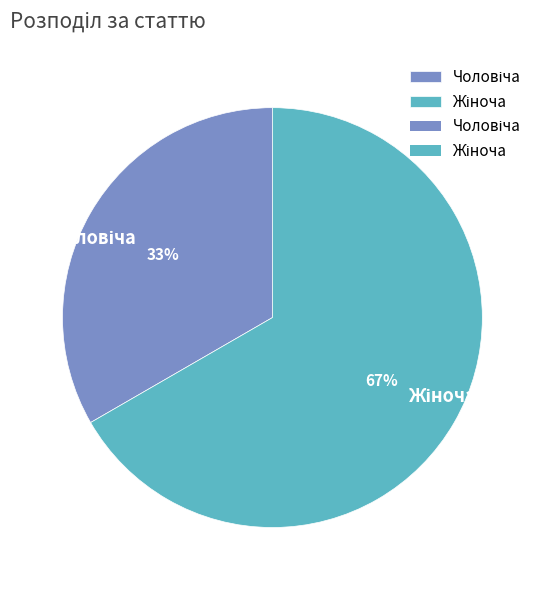

Does any single category account for the majority?

Yes